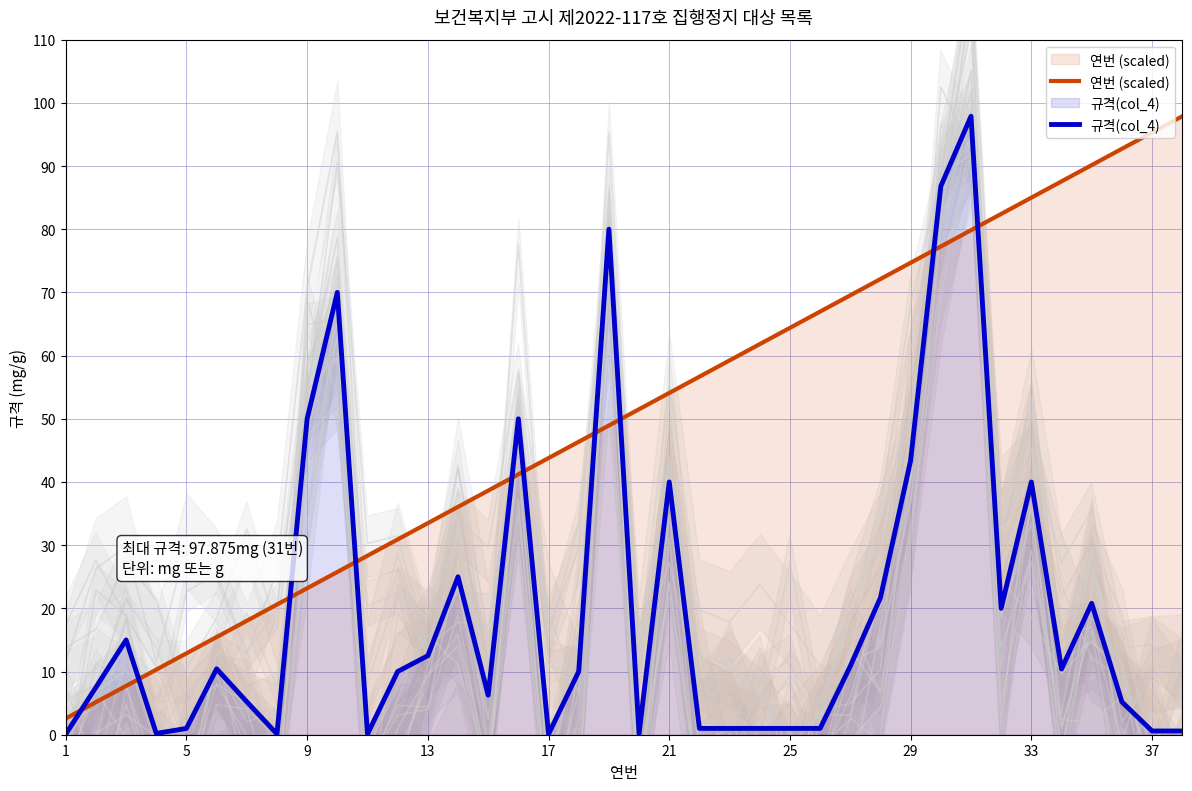

How many times do 규격(col_4) and 연번 (scaled) cross each other?

10